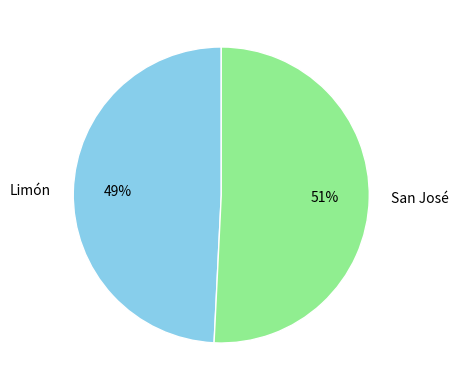

Between San José and Limón, which is larger?

San José